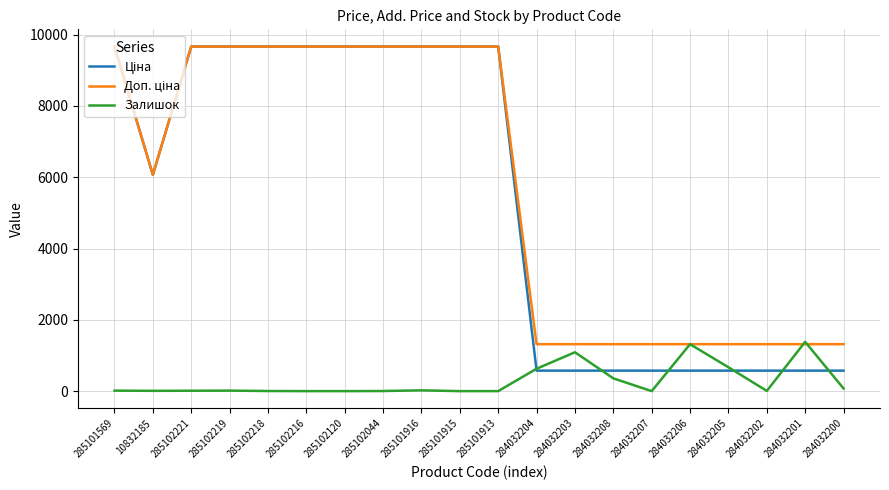

True or false: Залишок has more than 1 points higher than both neighbors.

True